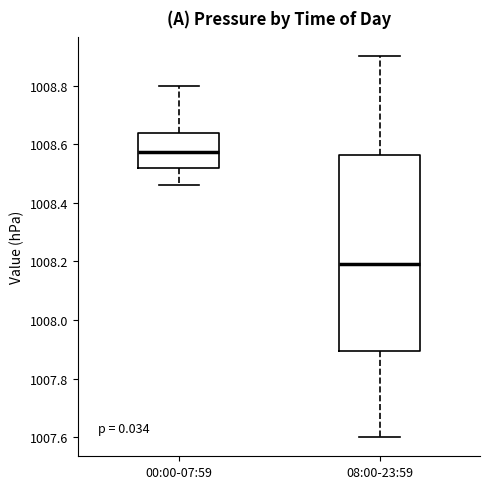

Where is the upper edge of the box for 08:00-23:59 on the y-axis? The values are not printed on the chart, so give them approximately, as read against the axis.

1008.56